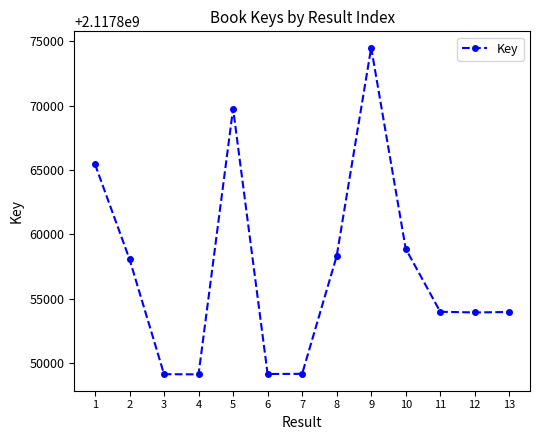

What is the value of the 3rd point from the left?

2117849146